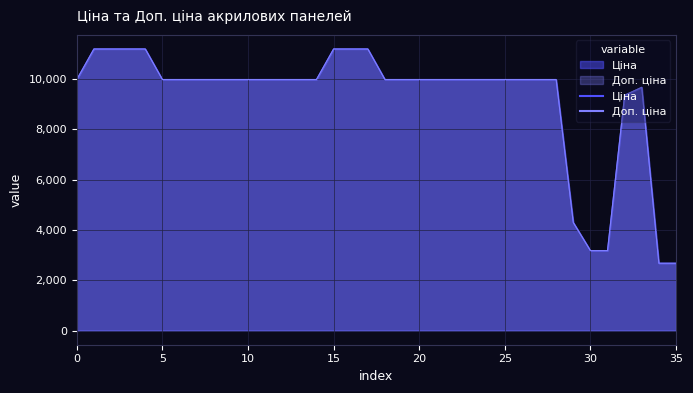

The Ціна series shows 3179.6 at 263341917. True or false?

True